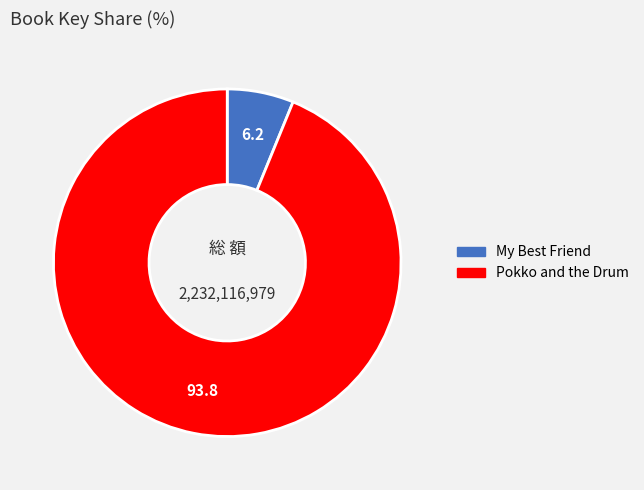

Approximately how many times larger is the value at Pokko and the Drum compared to My Best Friend?

15.2